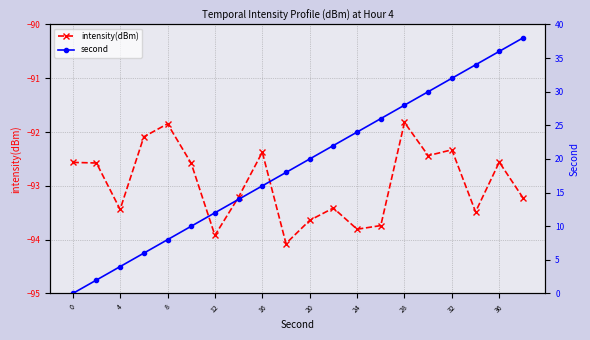

Reading left to right, list all the values displayed in this chart.

intensity(dBm): -92.6	-92.6	-93.4	-92.1	-91.8	-92.6	-93.9	-93.2	-92.4	-94.1	-93.6	-93.4	-93.8	-93.7	-91.8	-92.4	-92.3	-93.5	-92.6	-93.2
second: 0.0	2.0	4.0	6.0	8.0	10.0	12.0	14.0	16.0	18.0	20.0	22.0	24.0	26.0	28.0	30.0	32.0	34.0	36.0	38.0